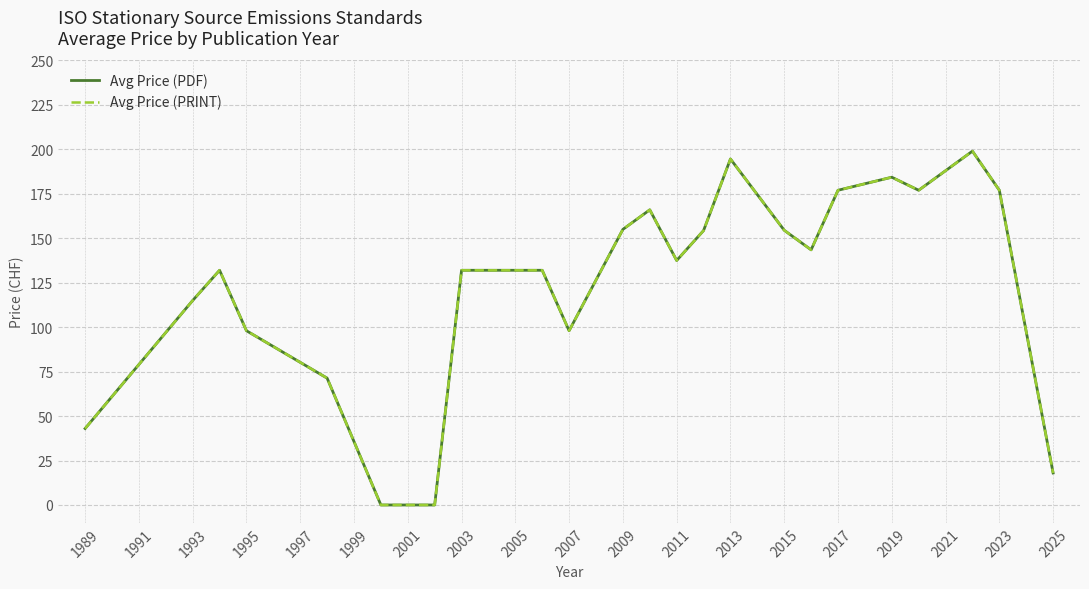

Where does the Avg Price (PDF) series first go above 137?

2009